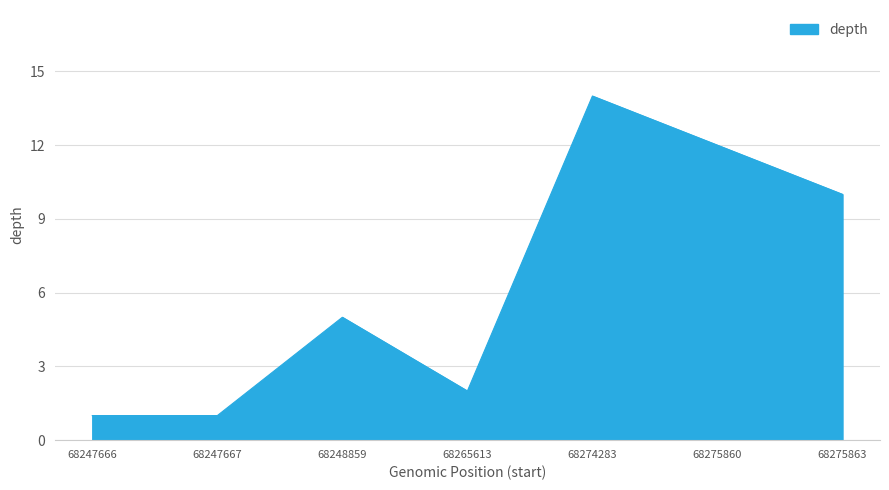

Reading left to right, what are all the values shown in this chart?

68247666=1	68247667=1	68248859=5	68265613=2	68274283=14	68275860=12	68275863=10